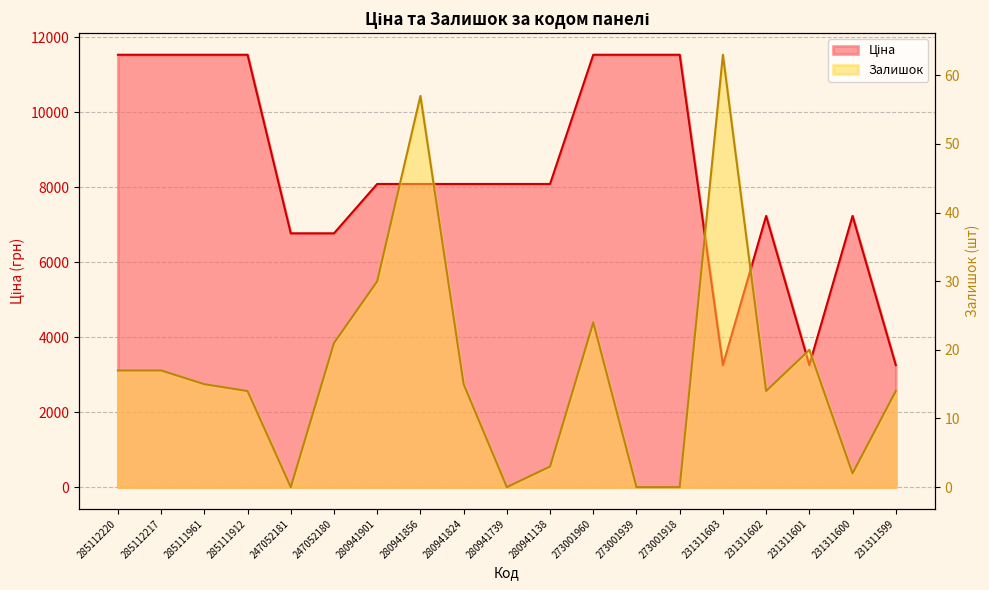

What are all the series names shown in the legend?

Ціна, Залишок